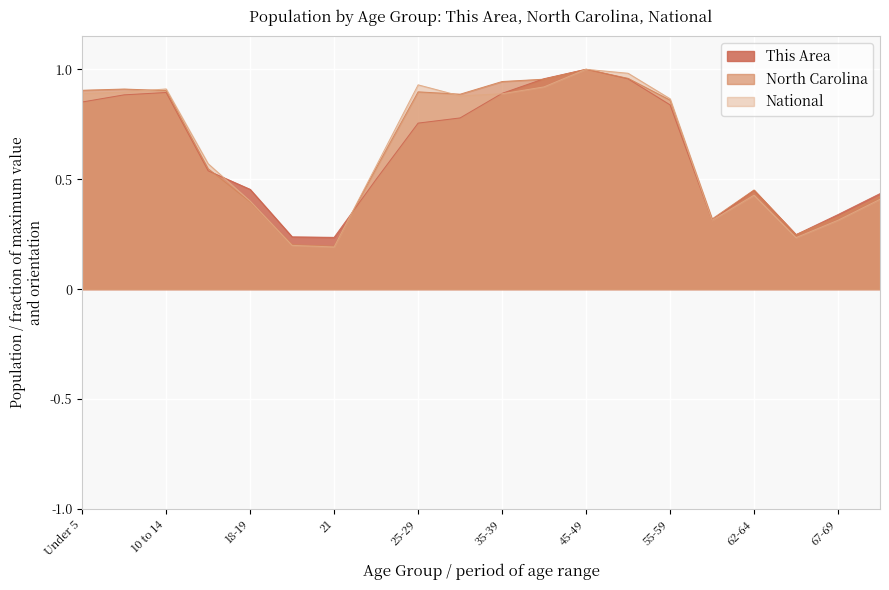

What is the difference between the second highest and minimum values in the This Area series?

0.7